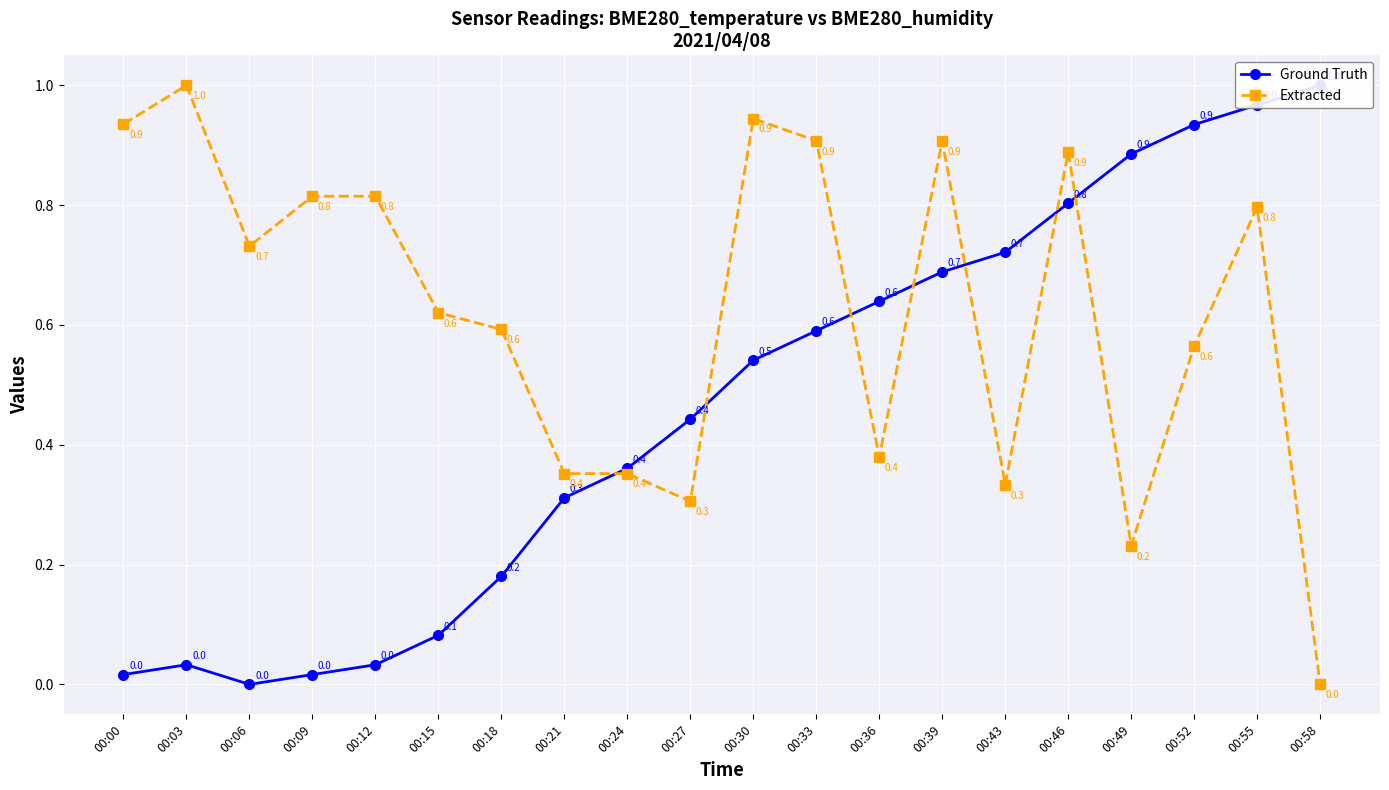

At which label does Extracted reach its peak?

00:03